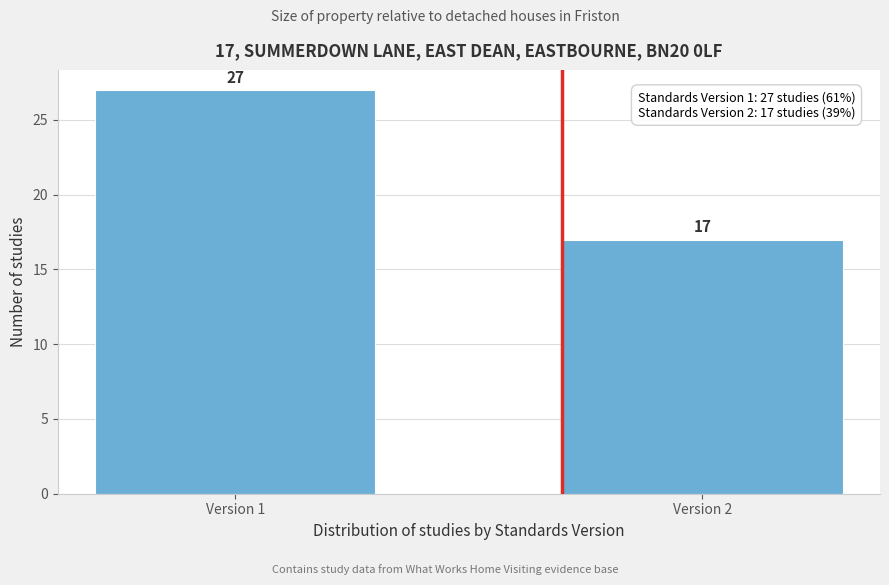

Reading left to right, what are all the values shown in this chart?

27	17